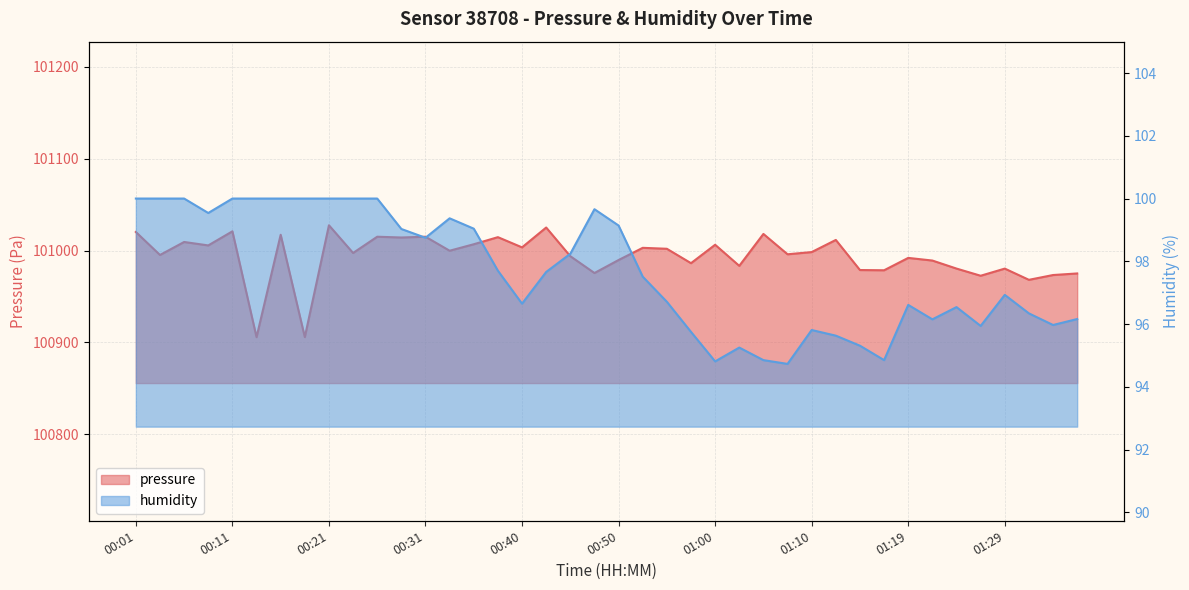

Which series has the largest range (max minus min)?

pressure